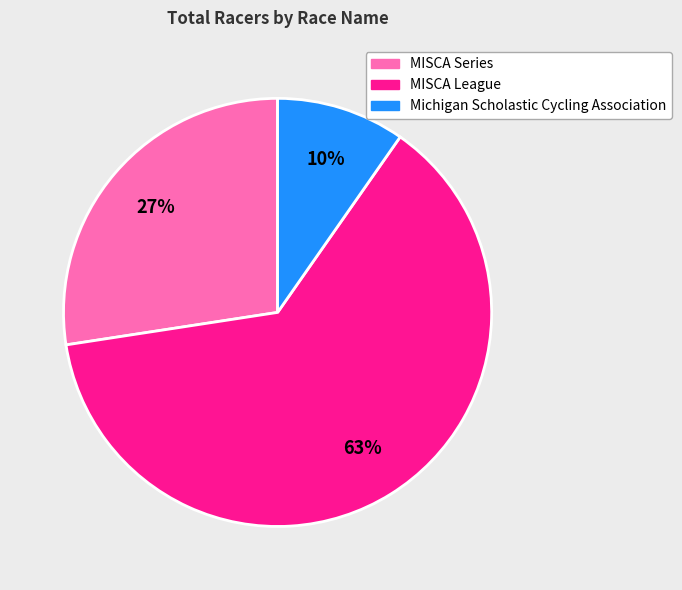

To the nearest percent, what is the difference between the largest and smallest slice percentages?

53%